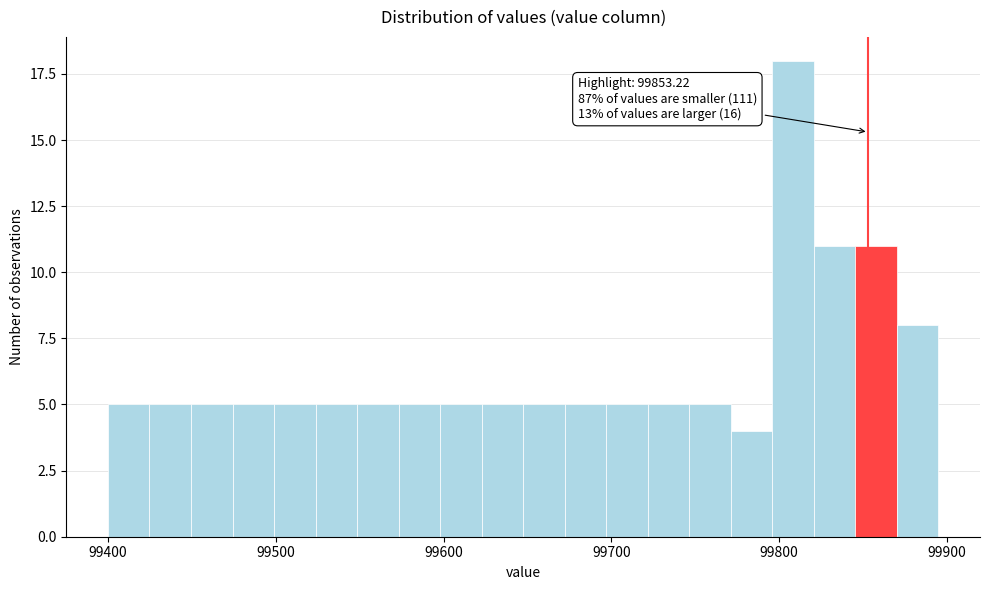

Read against the x-axis, roughly where is the centre of the tallest bar?

99810